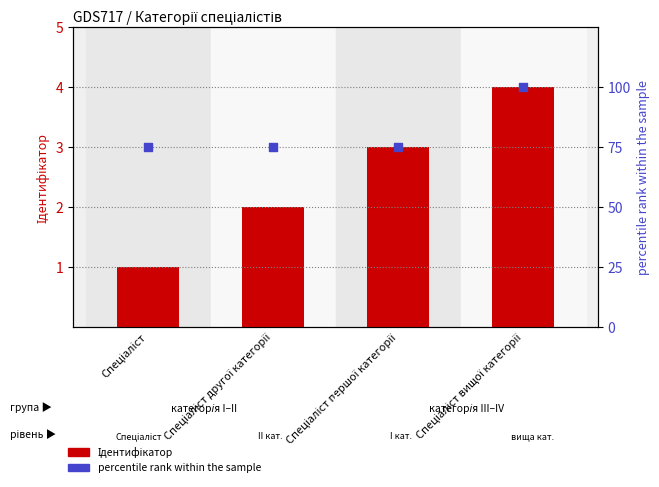

Which series contains the highest Y value?

percentile rank within the sample